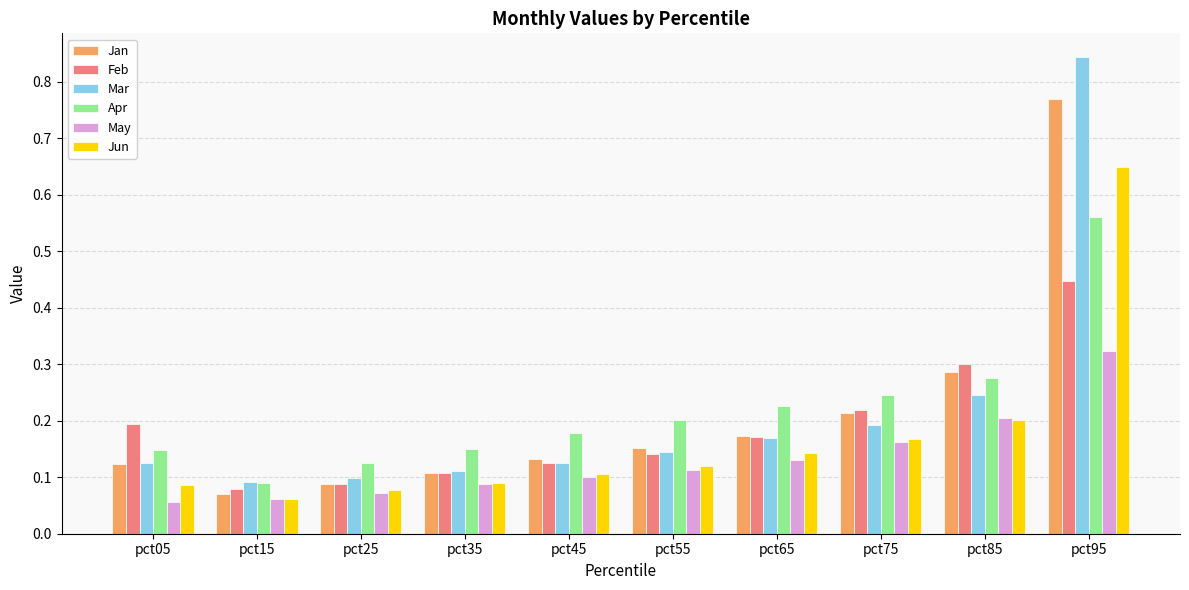

True or false: Jan has a value of 0.1 at pct25.

True